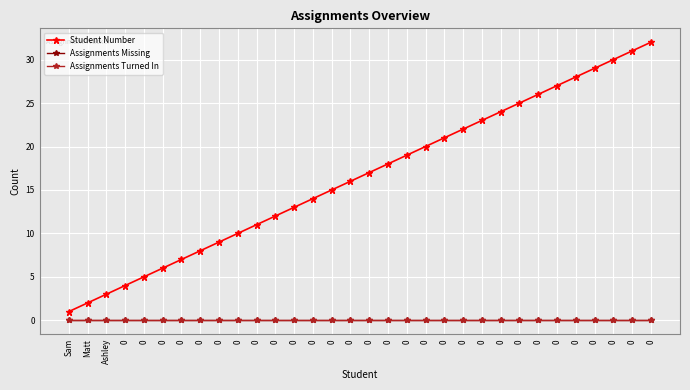

Is this an area chart (filled region under the line)?

No